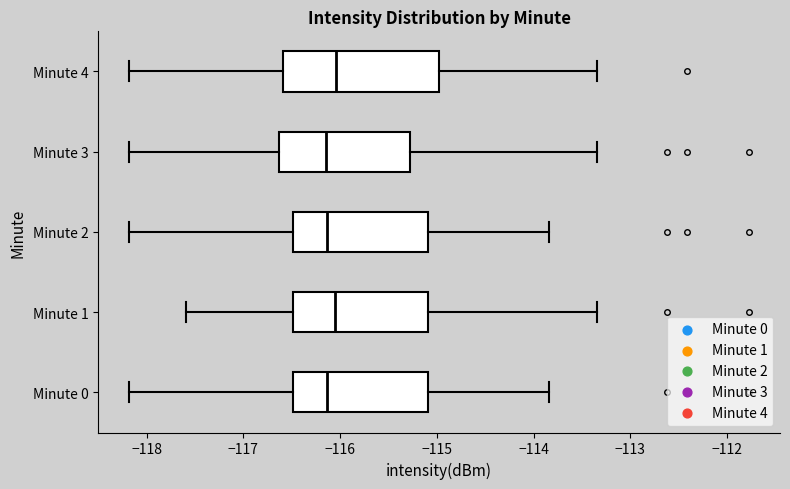

Which box is the widest, from its left edge to its right edge?

Minute 4